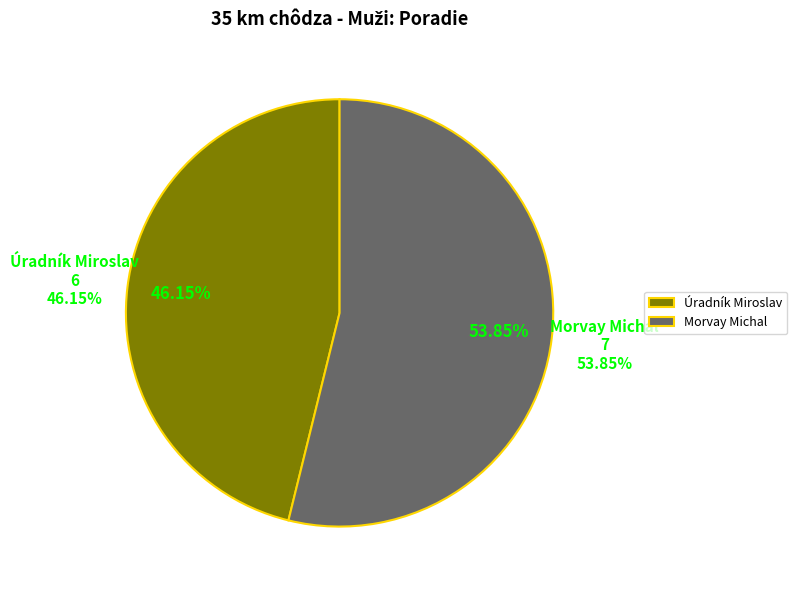

Which slice is the largest?

Morvay Michal